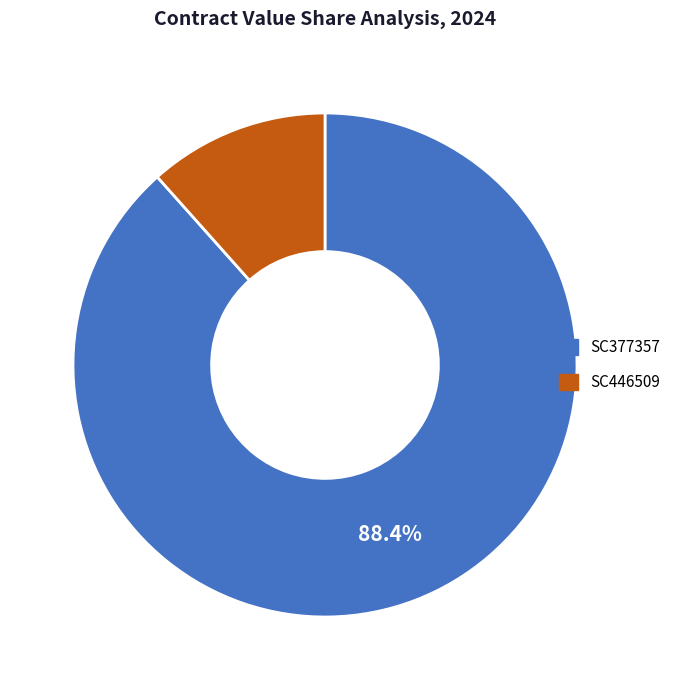

Approximately how many times larger is the value at SC377357 compared to SC446509?

7.6